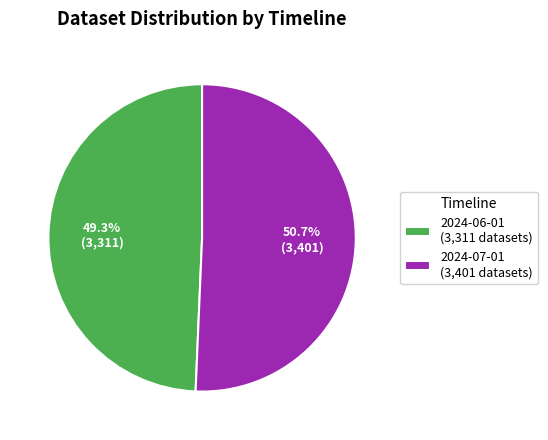

Is there any slice that represents more than half of the pie?

Yes